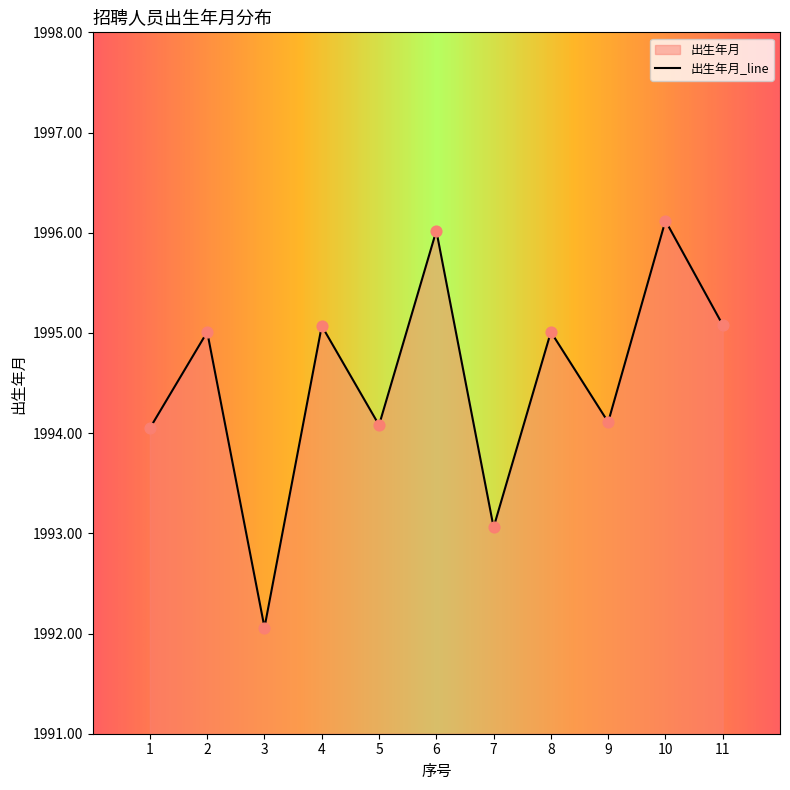

Which has a higher value, 1 or 9?

9